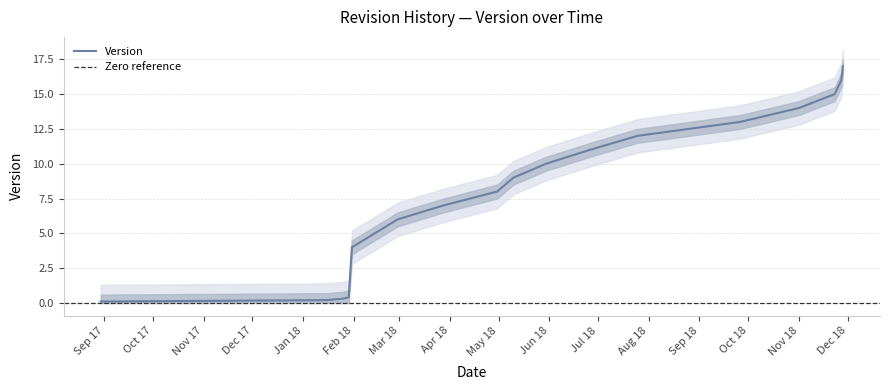

What is the minimum value shown in the chart?

0.1